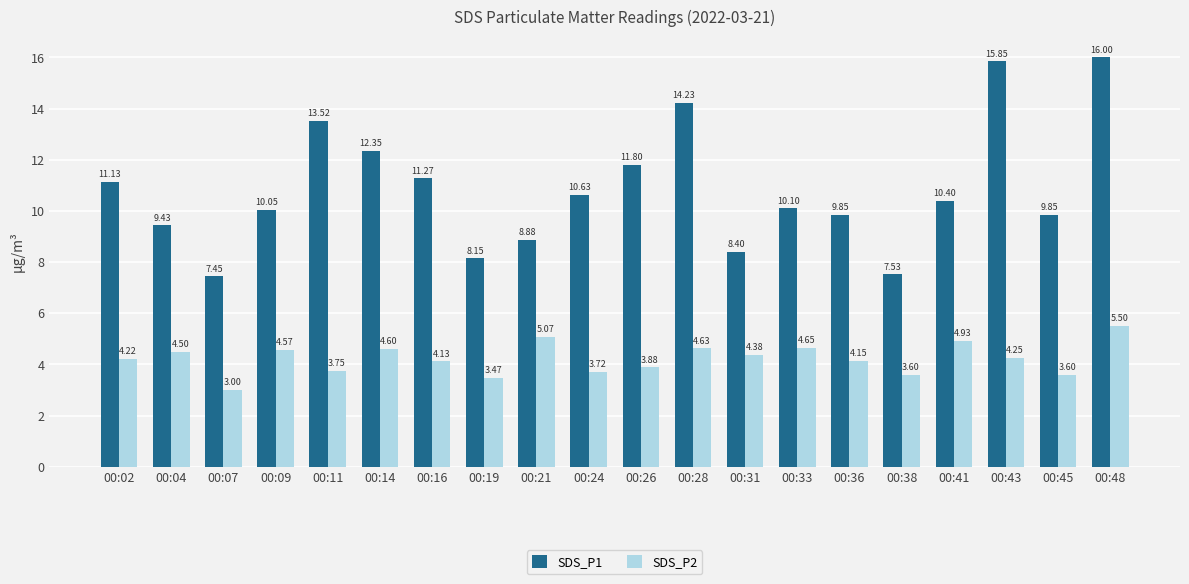

How many categories are shown in the chart?

20